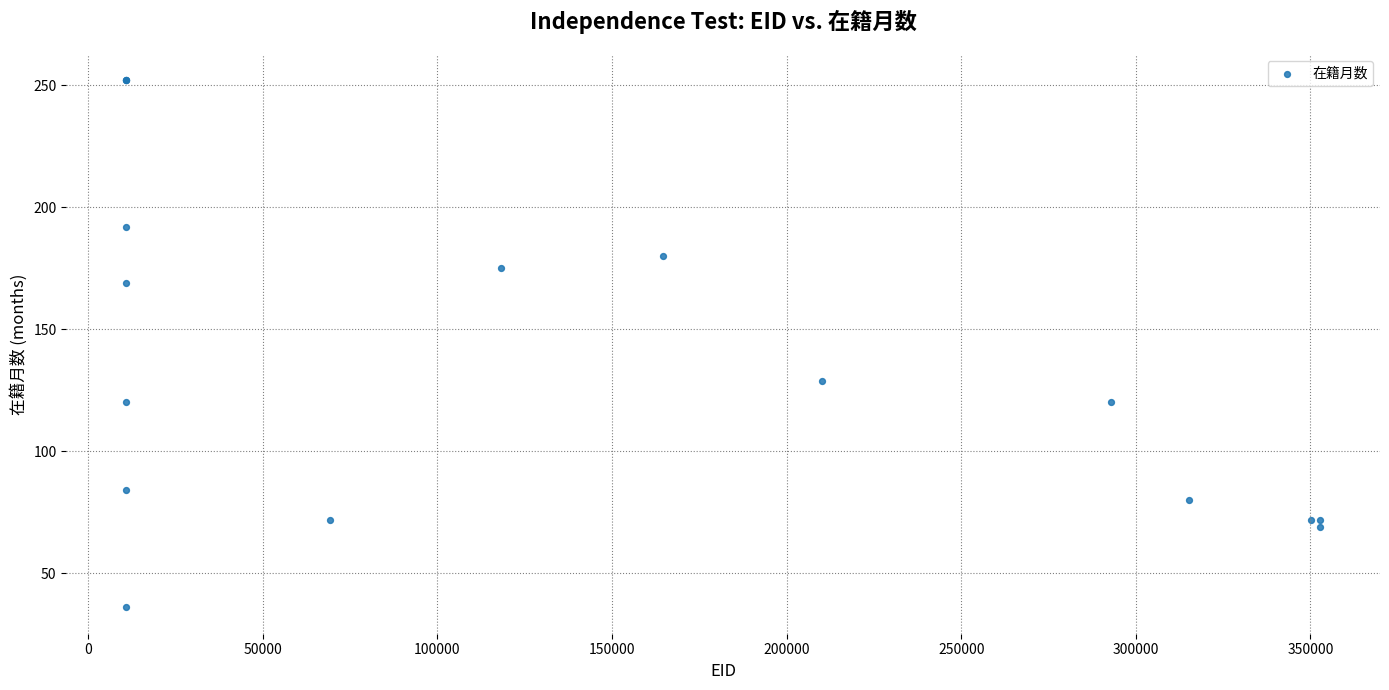

What Y value in the scatter plot is closest to 144?

129